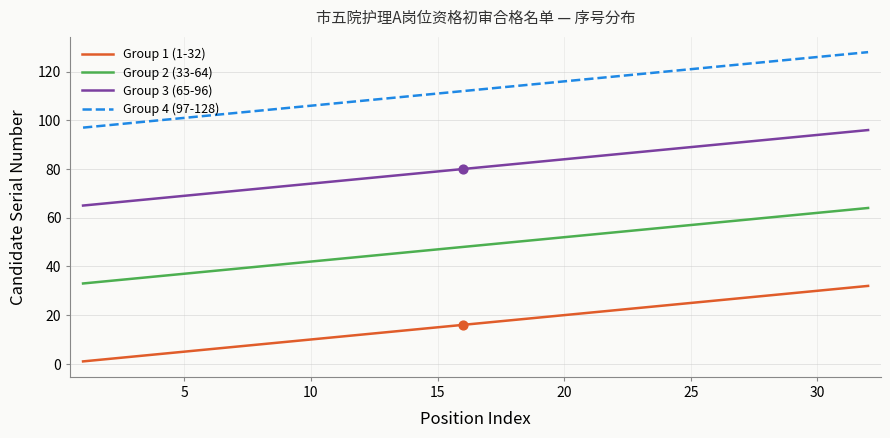

Which series reaches the minimum Y coordinate?

Group 1 (1-32)